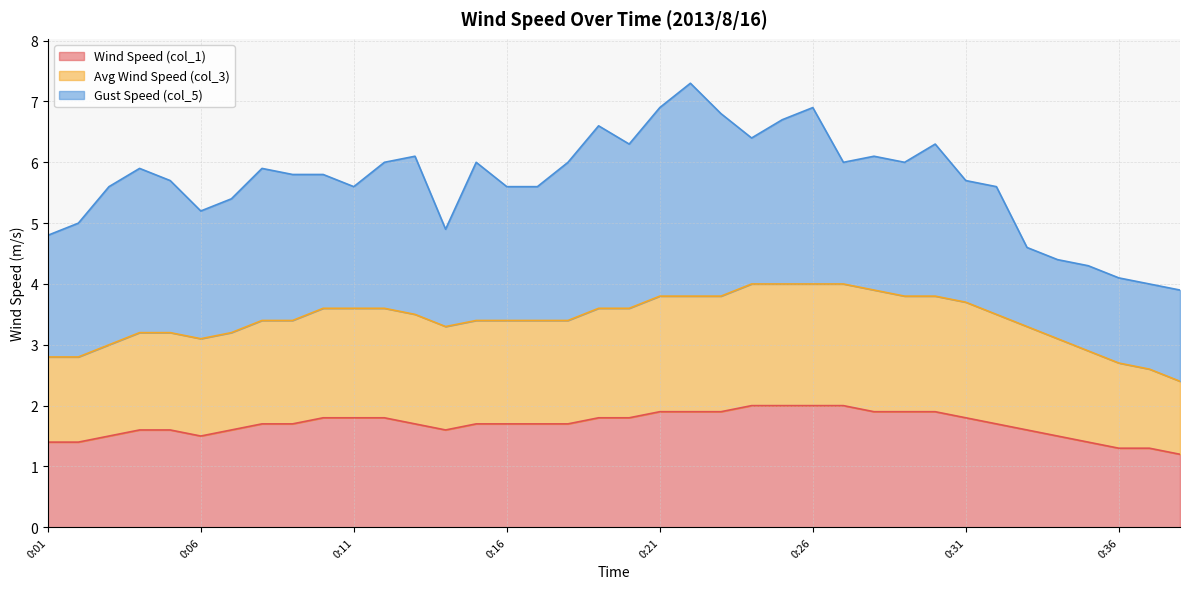

The Wind Speed (col_1) series shows 3.0 at 0:21. True or false?

False